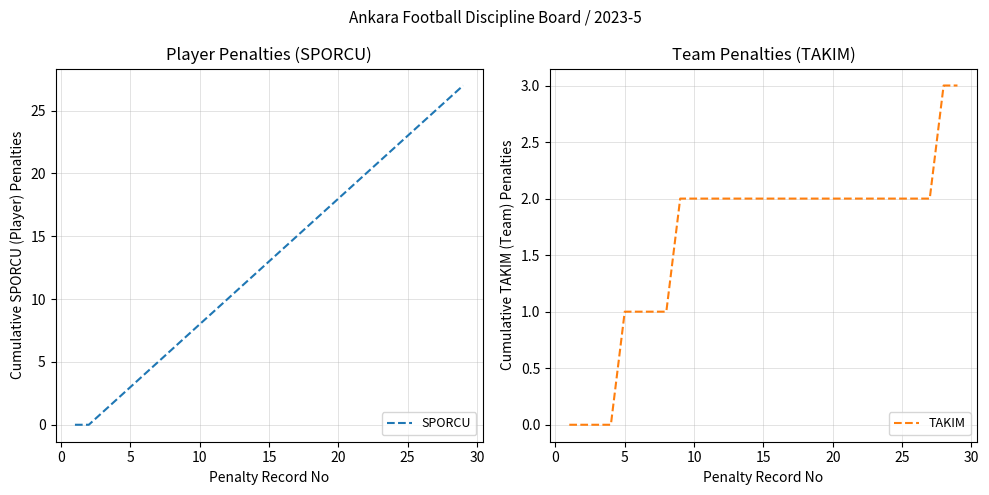

True or false: SPORCU has more than 2 interior local peaks.

False